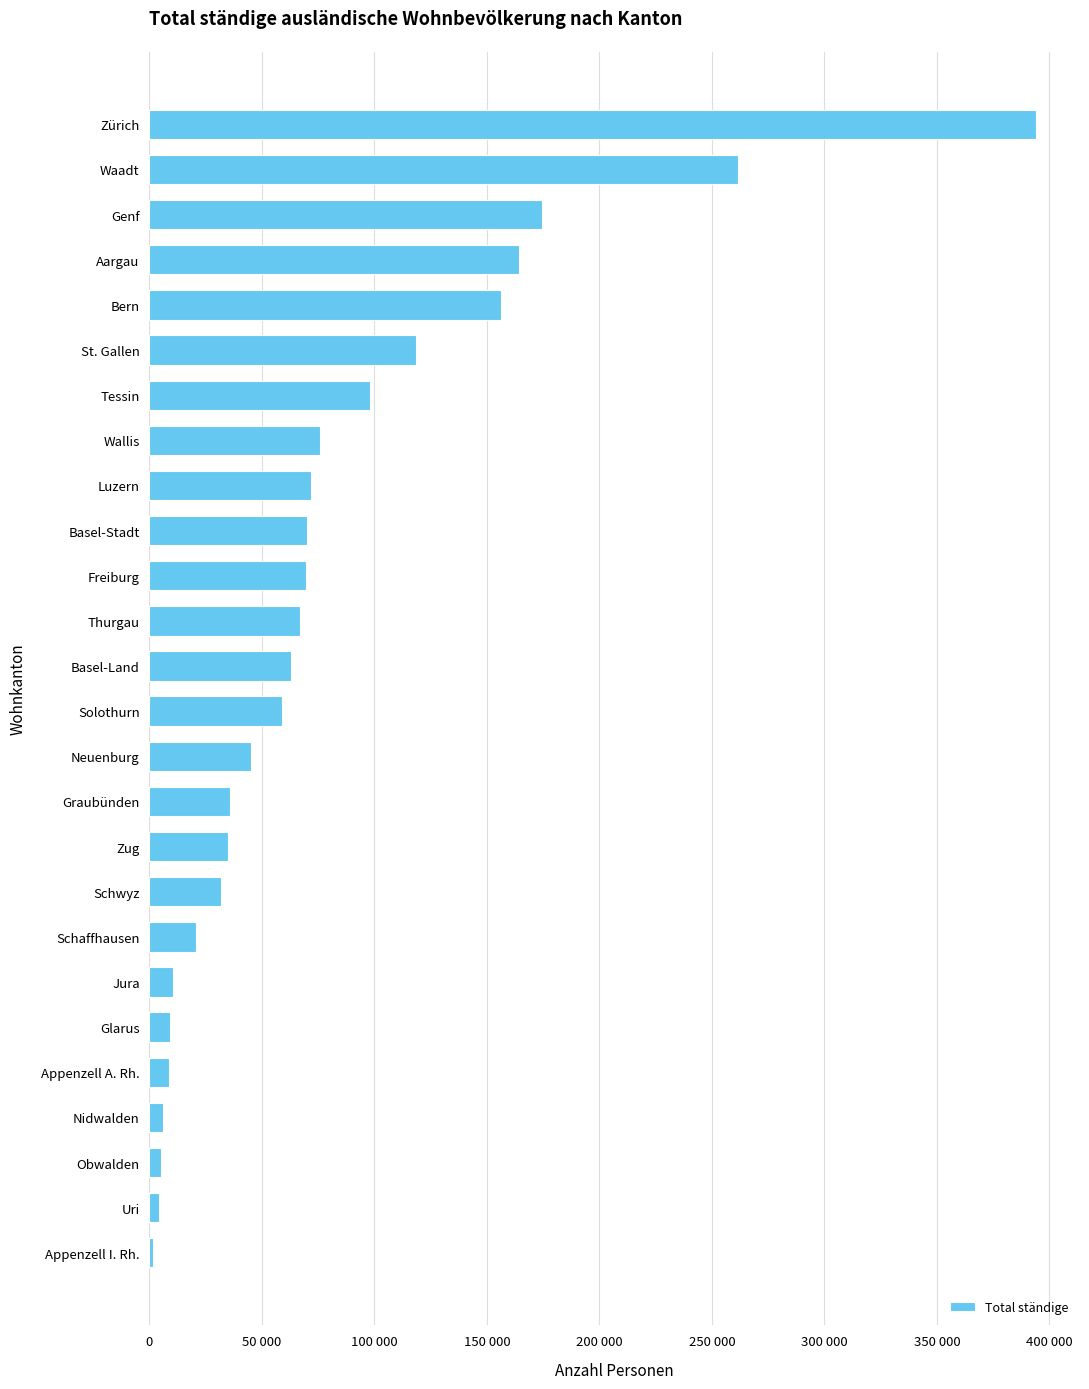

What is the sum of all values?

2058507